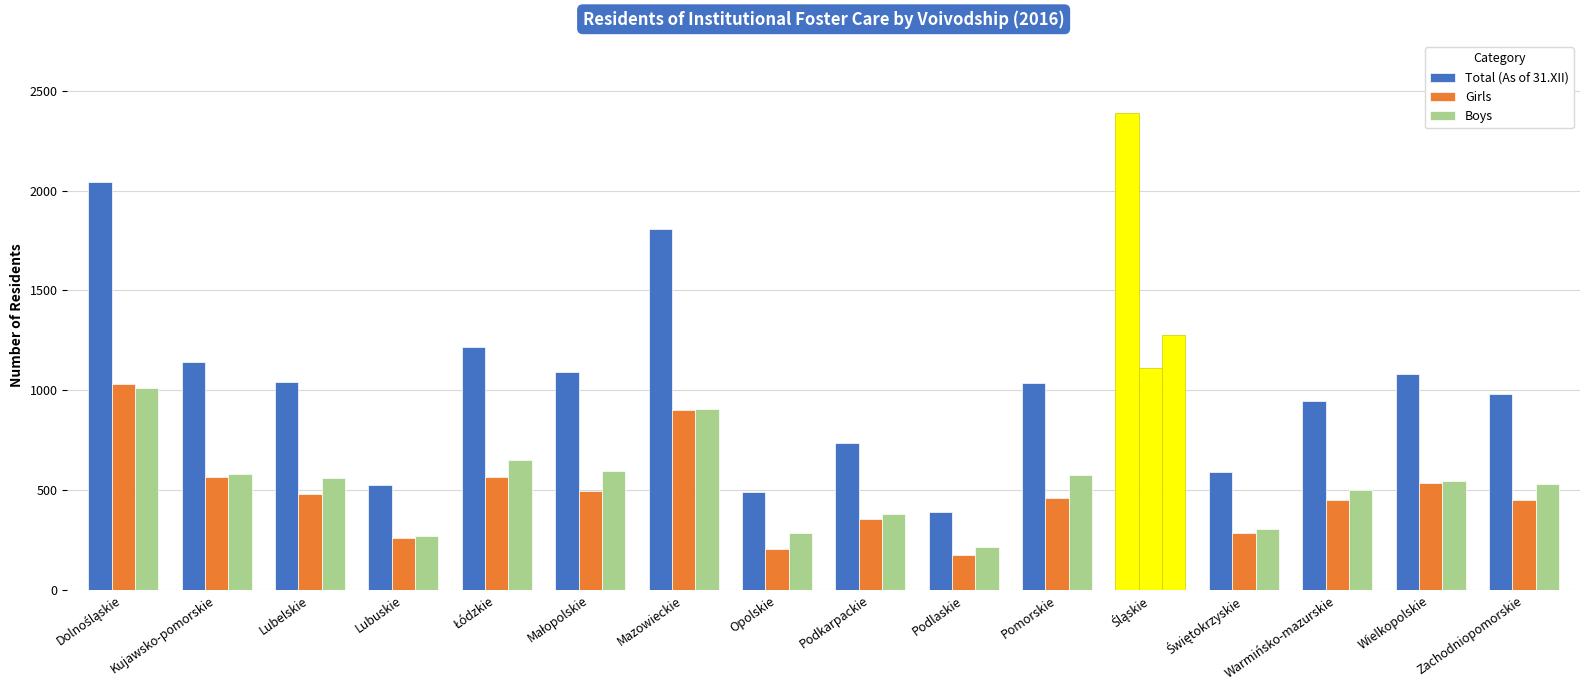

What is the total value across all series at Opolskie?

984